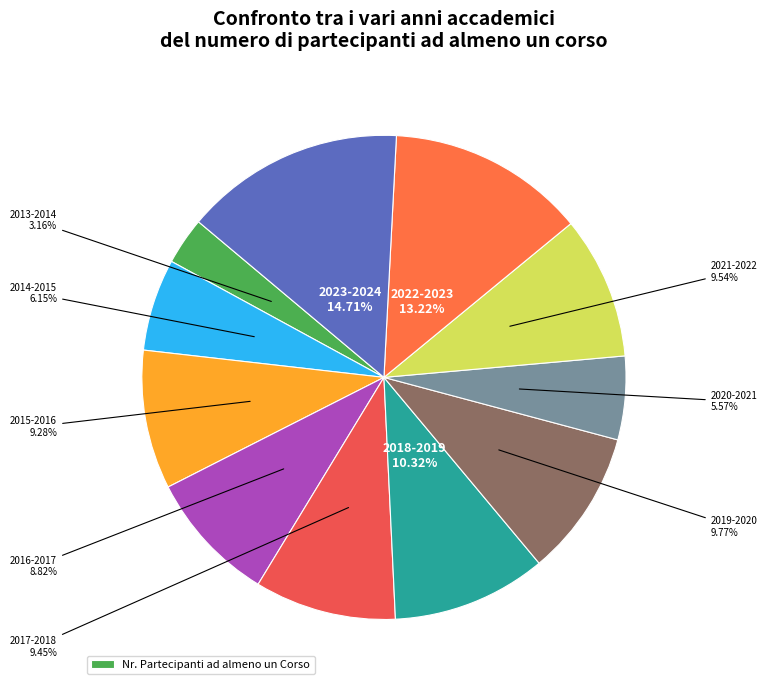

Count the number of slices in the pie.

11